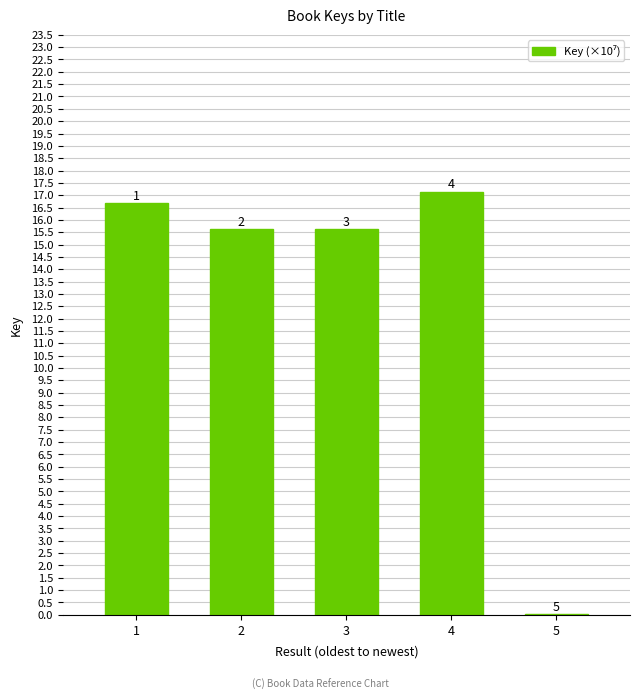

Which category has the highest value across all series?

4